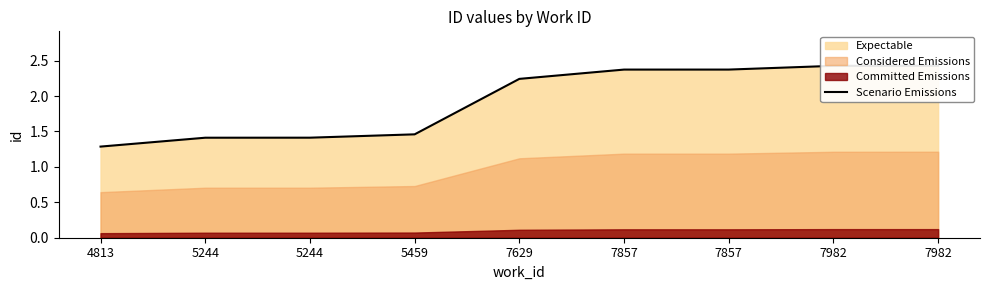

True or false: the data shows 2.4 at 7857.

True